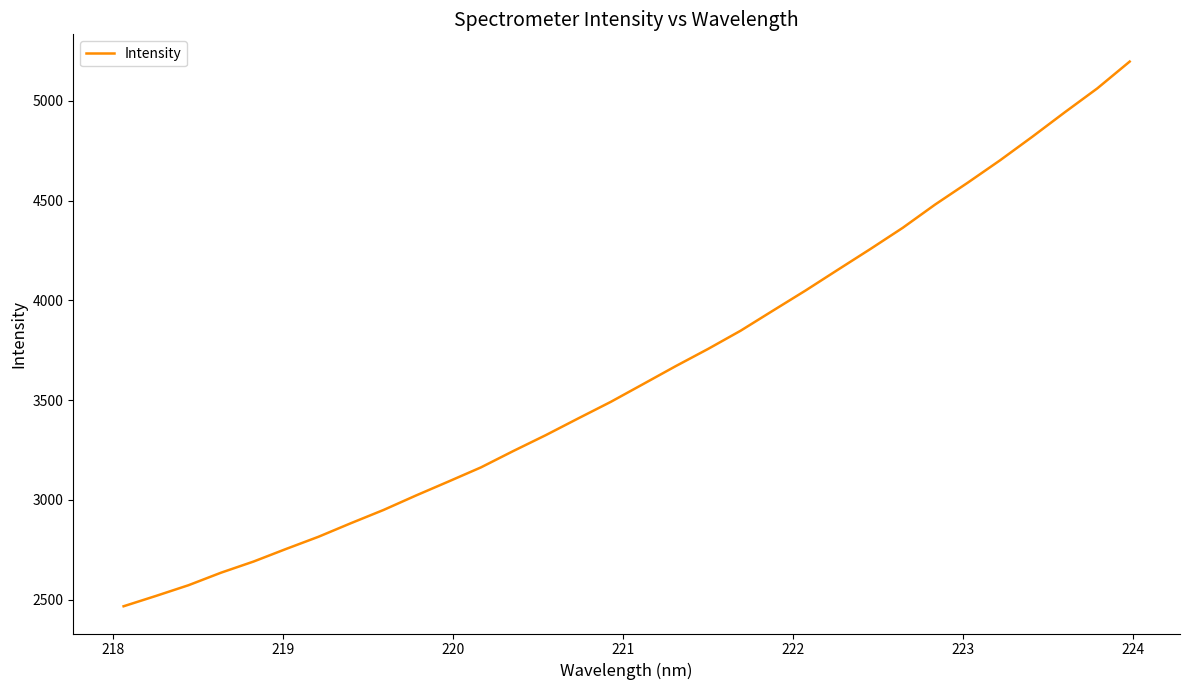

Is this an area chart (filled region under the line)?

No